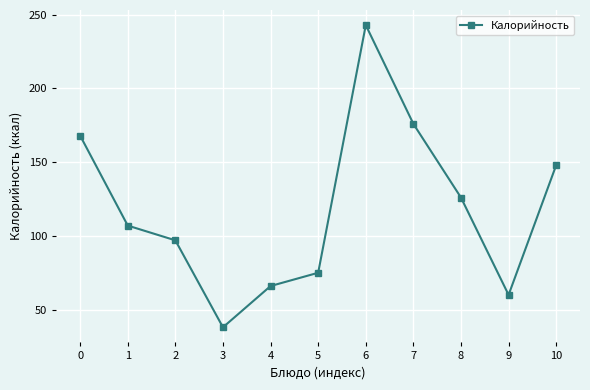

What is the average value?

119